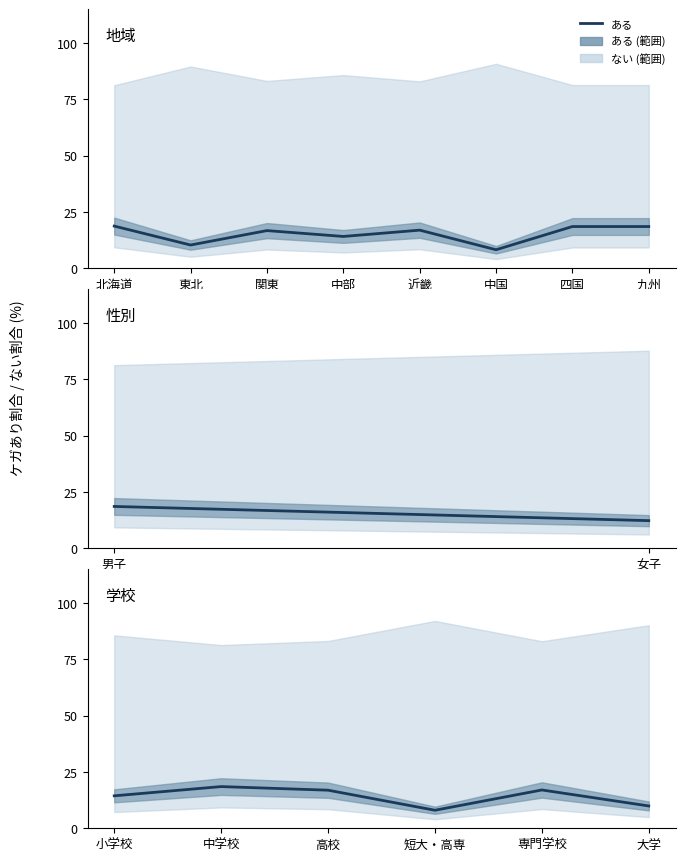

At which category does the data reach its first local peak?

中学校